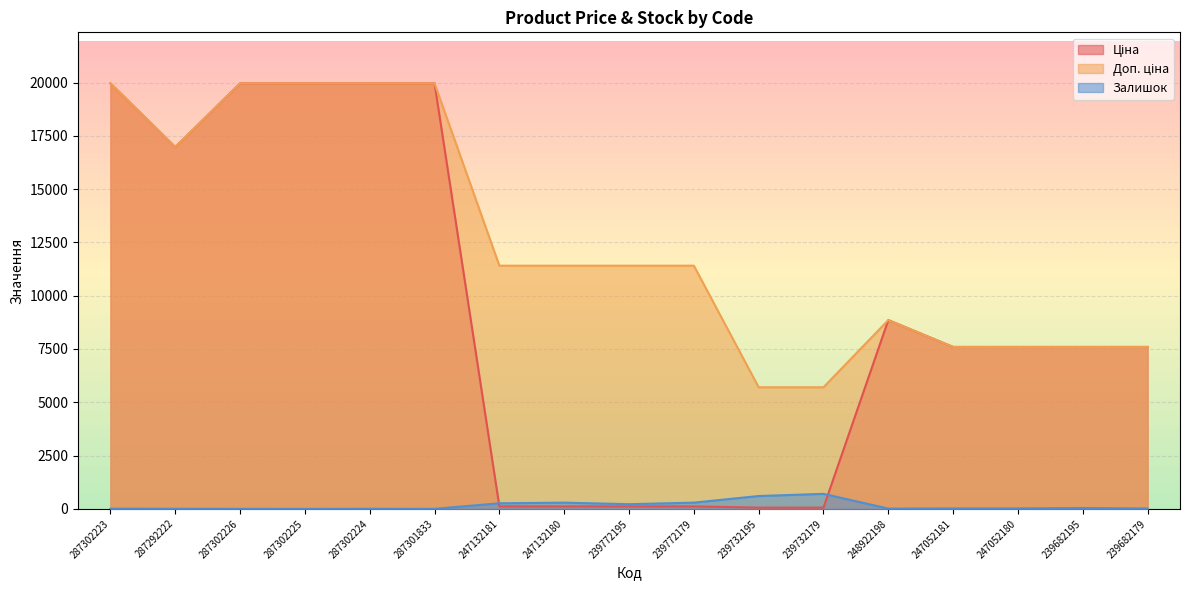

Is it true that Доп. ціна equals 11912.9 at 248922198?

False